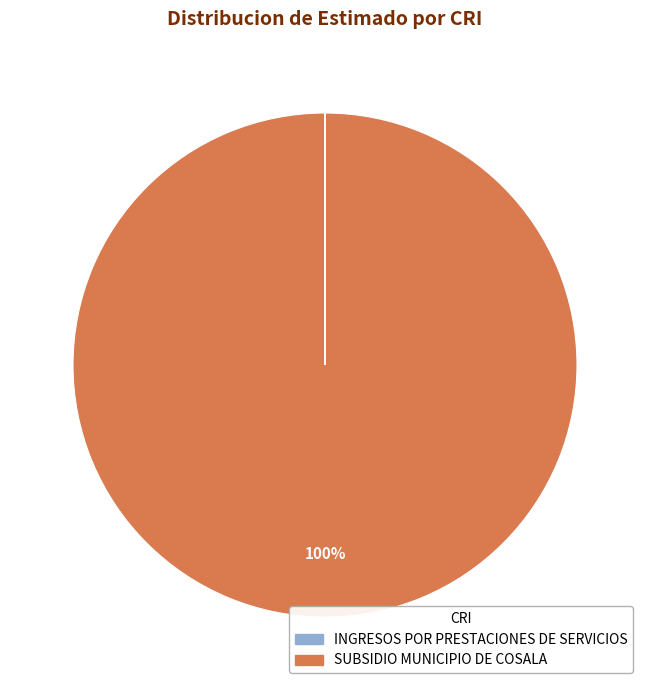

Which category has the biggest portion of the pie?

SUBSIDIO MUNICIPIO DE COSALA